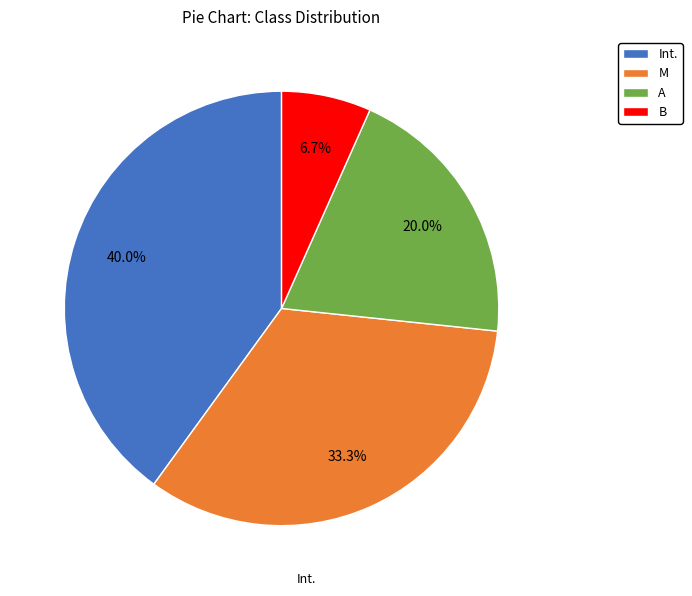

Is M the majority of the pie?

No